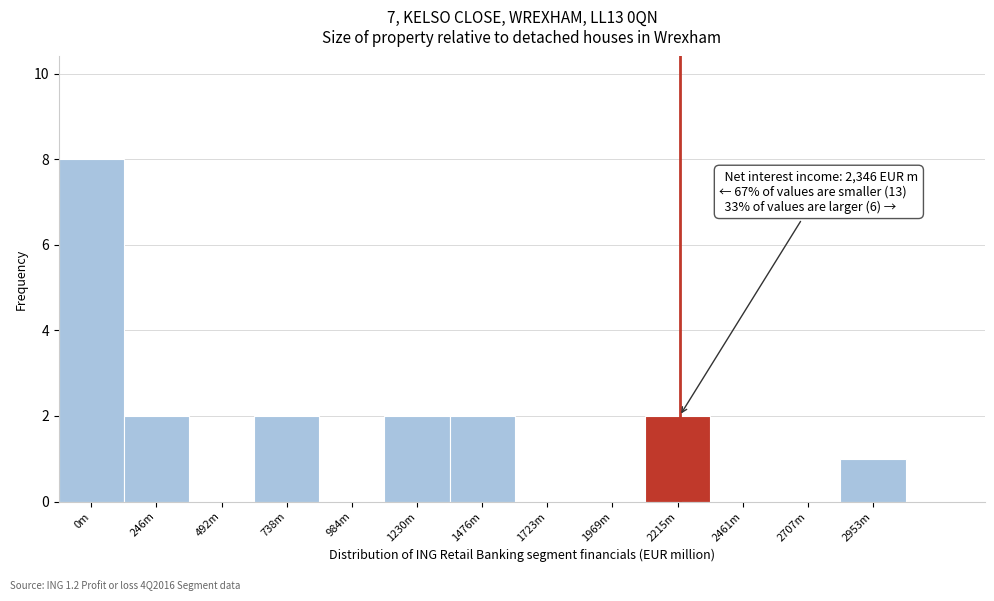

Reading right to left, transcribe all the data shown in this chart.

2953m=1	2707m=0	2461m=0	2215m=2	1969m=0	1723m=0	1476m=2	1230m=2	984m=0	738m=2	492m=0	246m=2	0m=8